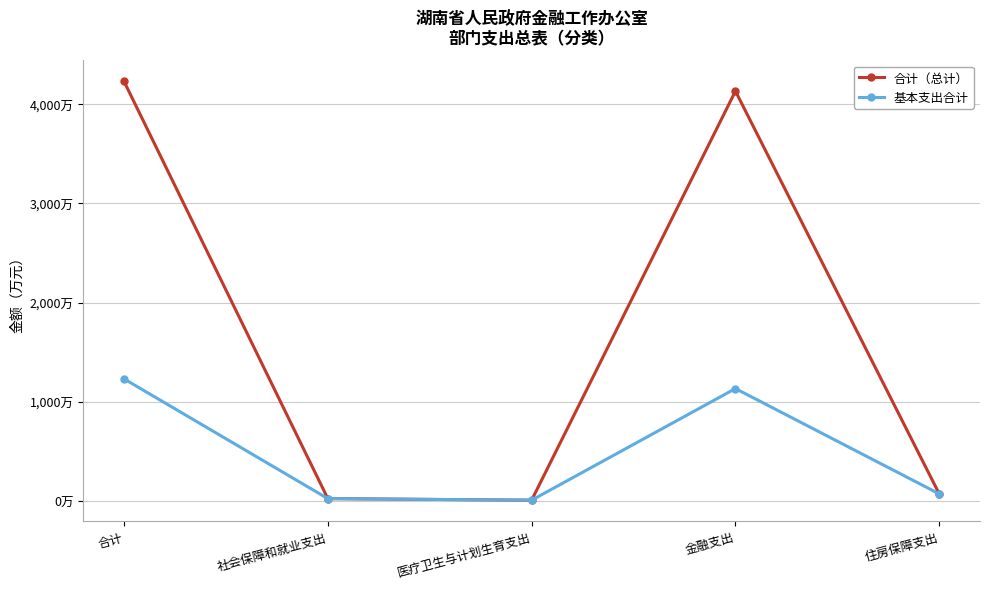

Reading left to right, extract all data points from this chart.

合计（总计）: 合计=4230.9	社会保障和就业支出=22.0	医疗卫生与计划生育支出=6.0	金融支出=4133.0	住房保障支出=69.9
基本支出合计: 合计=1229.9	社会保障和就业支出=22.0	医疗卫生与计划生育支出=6.0	金融支出=1132.0	住房保障支出=69.9